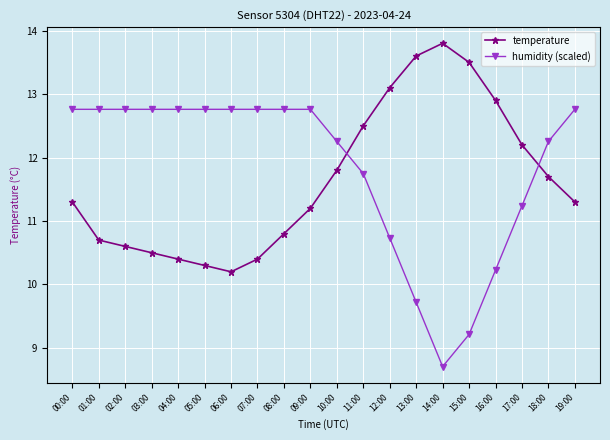

Where is humidity (scaled) nearest to the value 10?

16:00